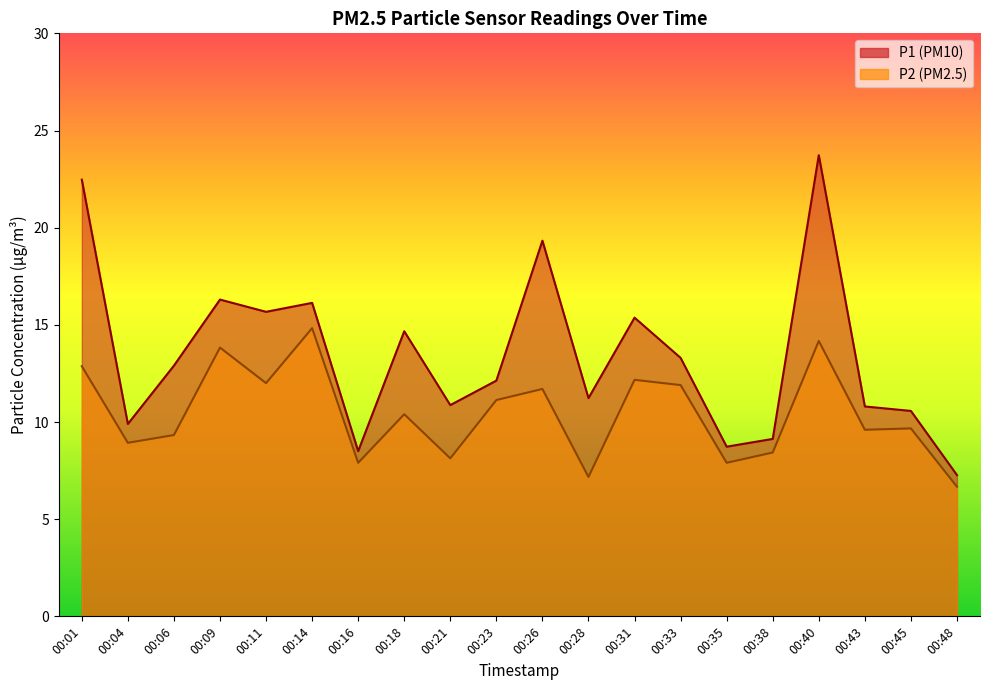

In P2, how many points are lower than both neighbors (excluding endpoints)?

7